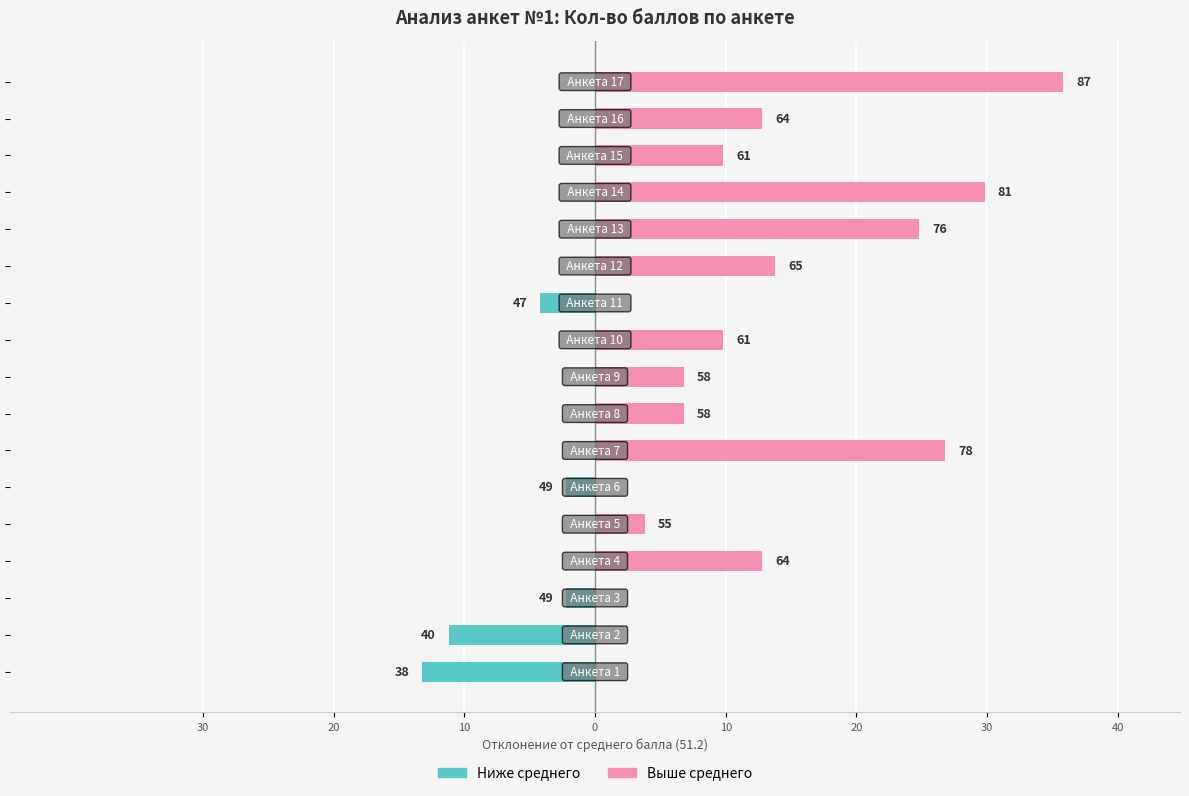

The Выше среднего (баллы) series shows 9.2 at 16. True or false?

False